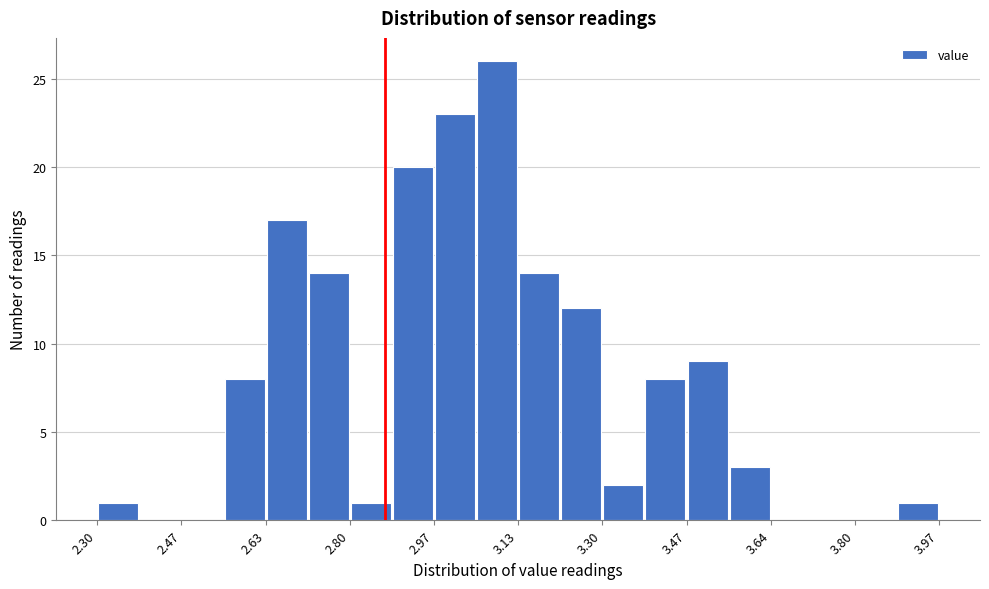

What is the height of the bar covering 3.14 to 3.22 on the x-axis? Neither the bar edges nor the heights are printed on the chart, so give them approximately, as read against the axes.

14